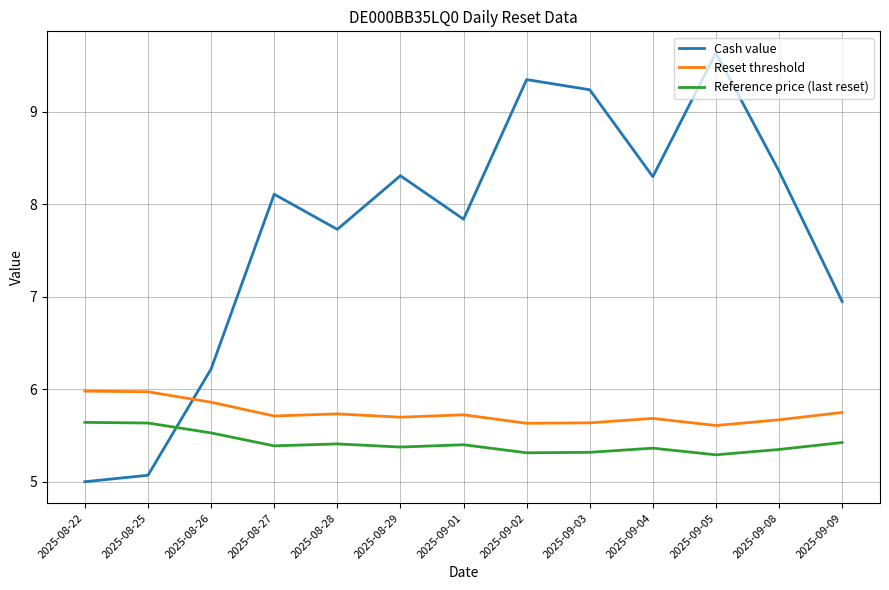

The value of Reset threshold at 2025-09-03 is 5.6. True or false?

True